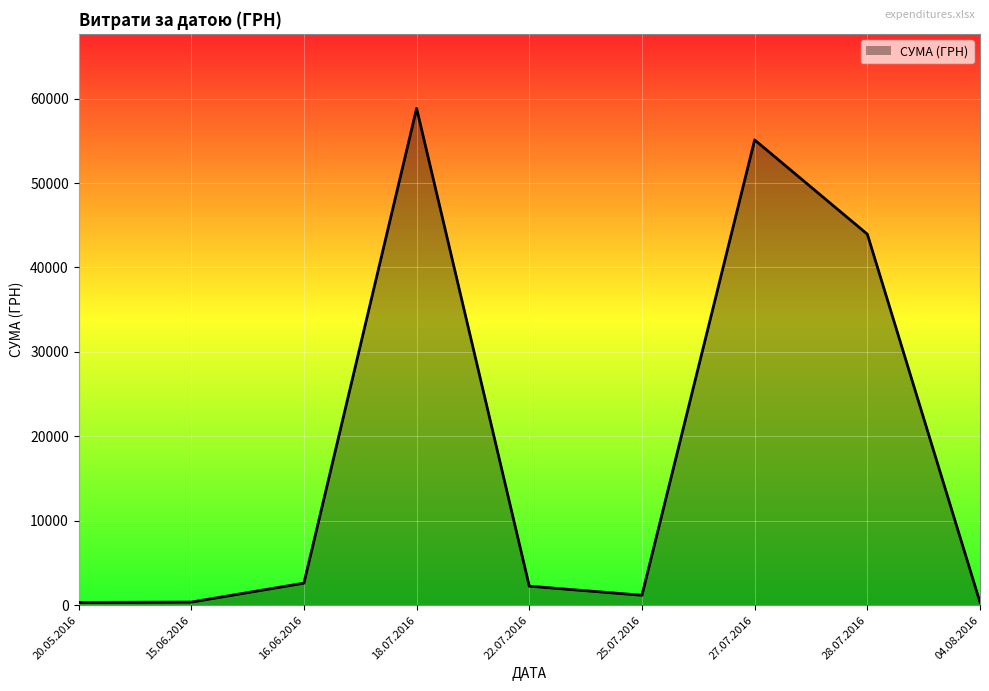

Which category has the highest value across all series?

18.07.2016